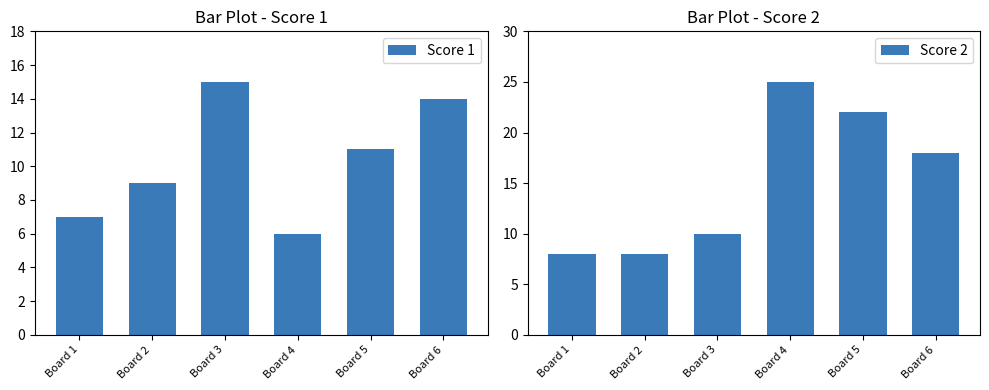

What is the value of the Score 1 bar at the 3rd from the left?

15